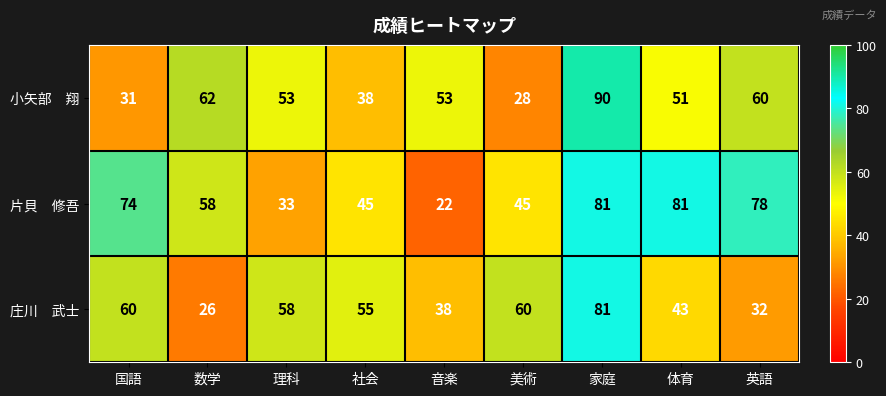

At which category is the sum across all series the highest?

家庭